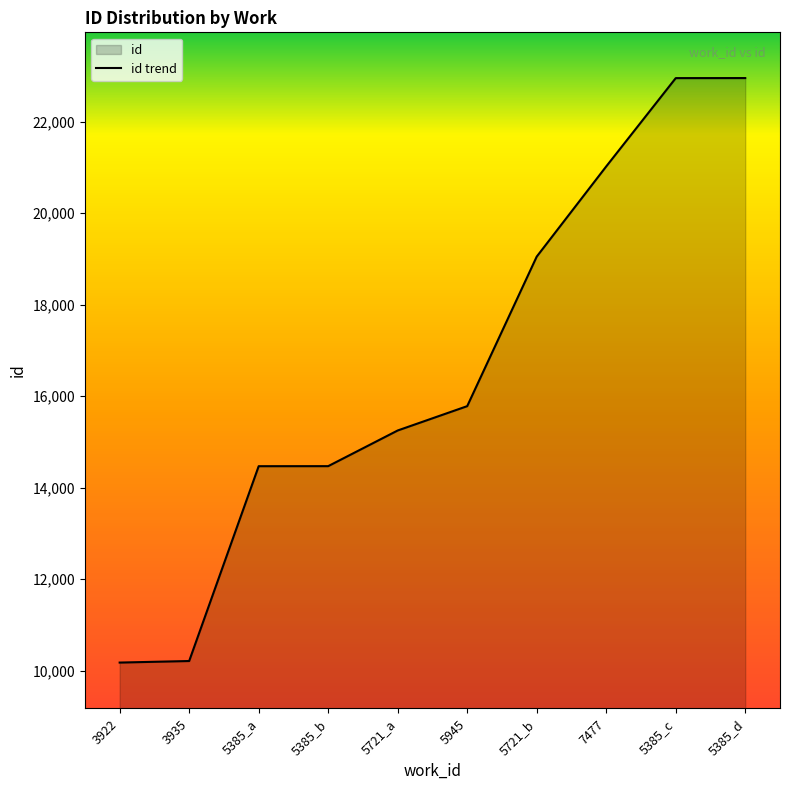

What is the label of the 4th point from the right?

5721_b